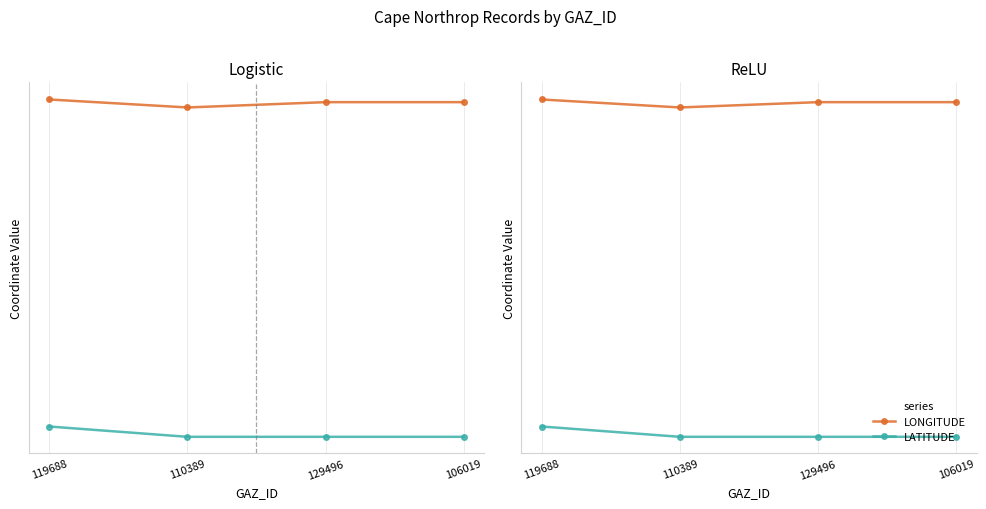

What is the spread (max minus min) of values at 129496?

2.1